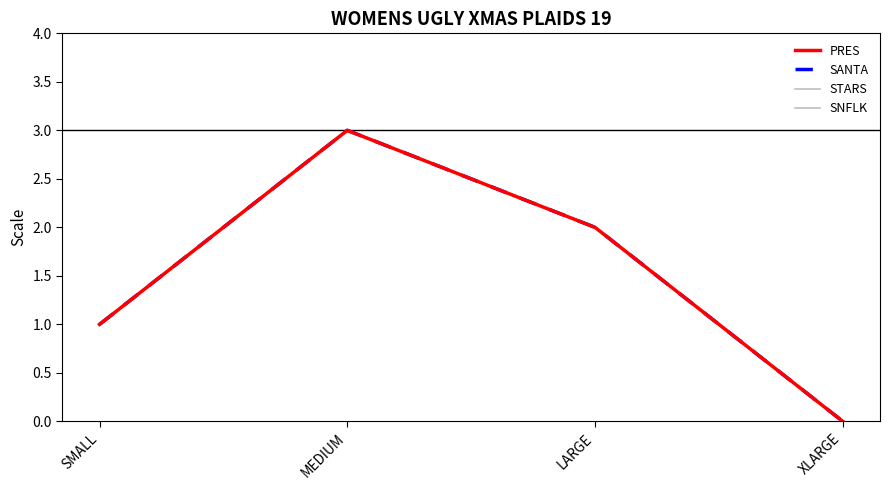

Reading right to left, list all the values displayed in this chart.

PRES: XLARGE=0	LARGE=2	MEDIUM=3	SMALL=1
SANTA: XLARGE=0	LARGE=2	MEDIUM=3	SMALL=1
STARS: XLARGE=0	LARGE=2	MEDIUM=3	SMALL=1
SNFLK: XLARGE=0	LARGE=2	MEDIUM=3	SMALL=1